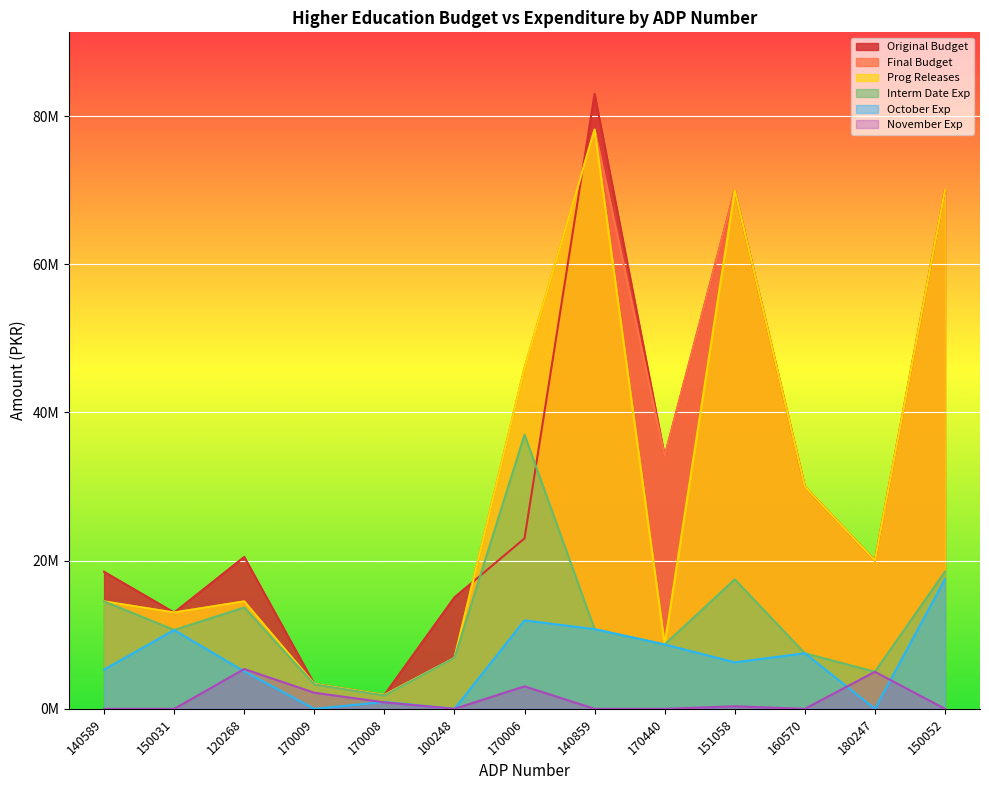

Reading left to right, what are all the values shown in this chart?

Final Budget: 14500000	13000000	14500000	3361000	1880000	6862000	46000000	78190000	34114000	70000000	30000000	20000000	70000000
Original Budget: 18500000	13000000	20500000	3361000	1880000	15042000	23000000	83010000	34114000	70000000	30000000	20000000	70000000
Prog Releases: 14500000	13000000	14500000	3361000	1880000	6862000	46000000	78190000	8688000	70000000	30000000	20000000	70000000
Interm Date Exp: 14500000	10639999	13680049	3298832	1808750	6860764	37000000	10753000	8688000	17473352	7500000	5000000	18520855
October Exp: 5293910	10639999	5057019	0	930000	0	11940712	10753000	8688000	6274000	7500000	0	17500000
November Exp: 0	0	5371798	2172632	878750	0	3034742	0	0	345490	0	5000000	0